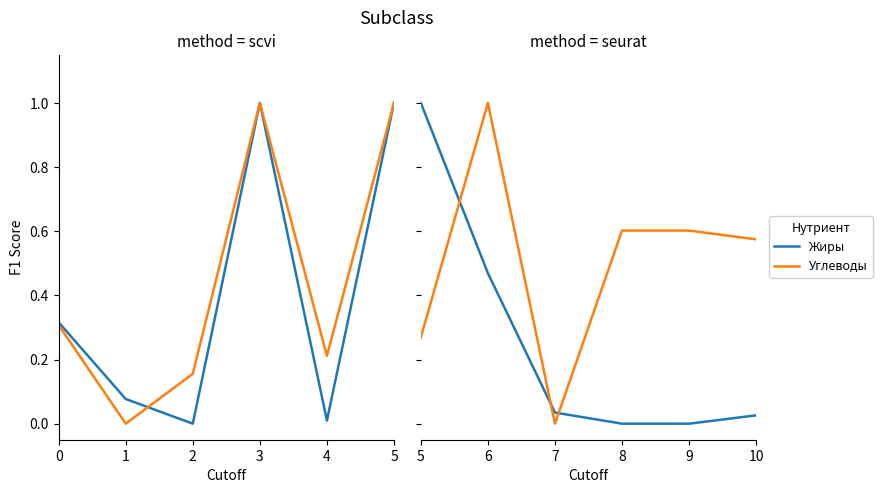

The value of Белки at 0 is 0.5. True or false?

False